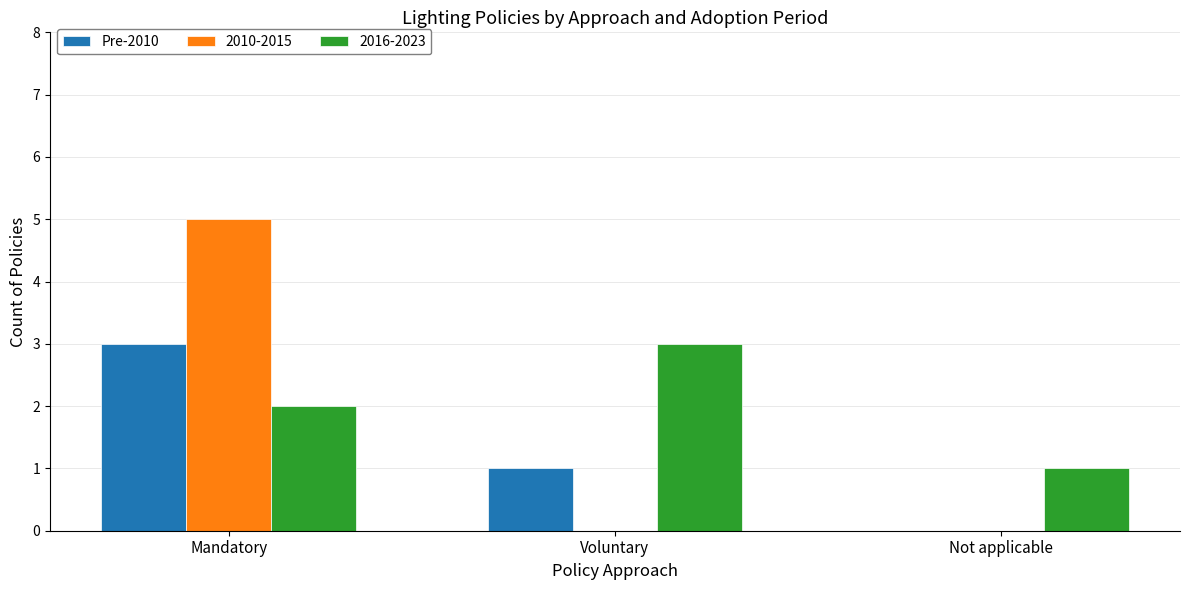

Count the number of categories in the chart.

3